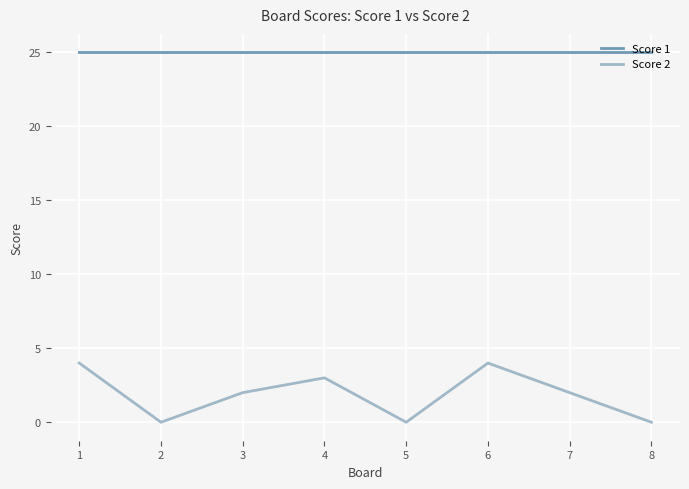

What is the difference between the maximum and minimum values in the Score 2 series?

4